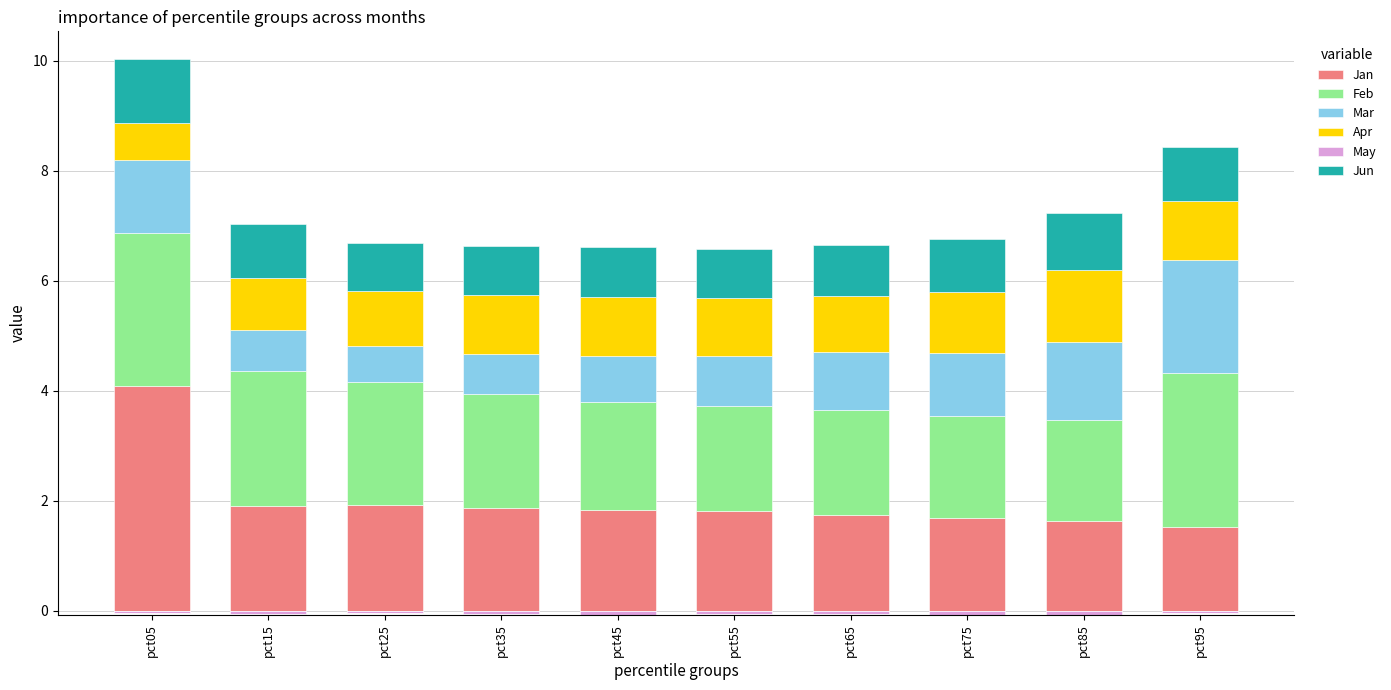

Count the number of data series in this chart.

6